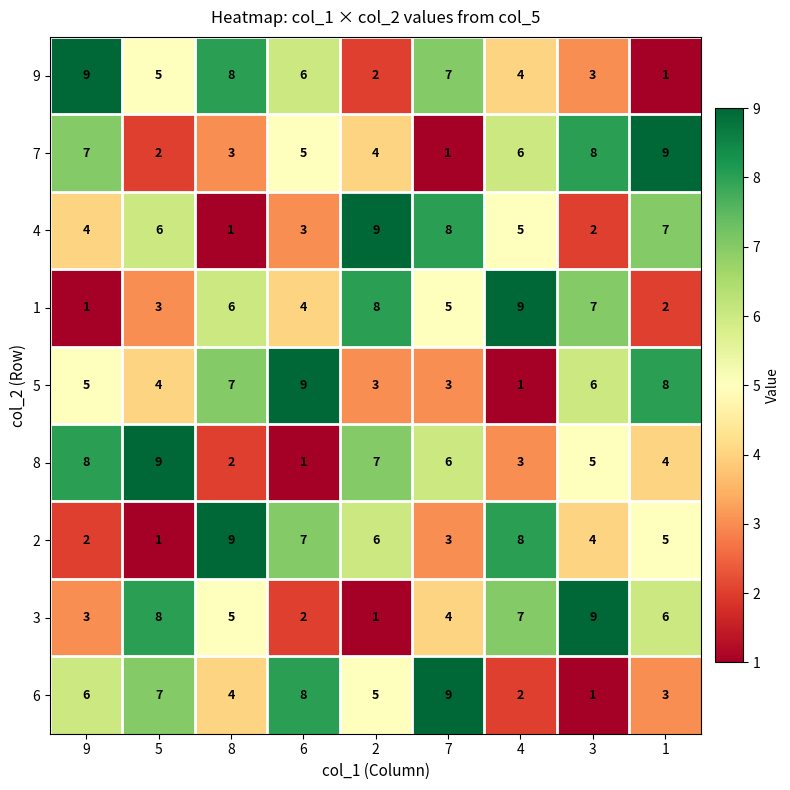

Rank the series at 5 from lowest to highest value.

2, 7, 1, 5, 9, 4, 6, 3, 8